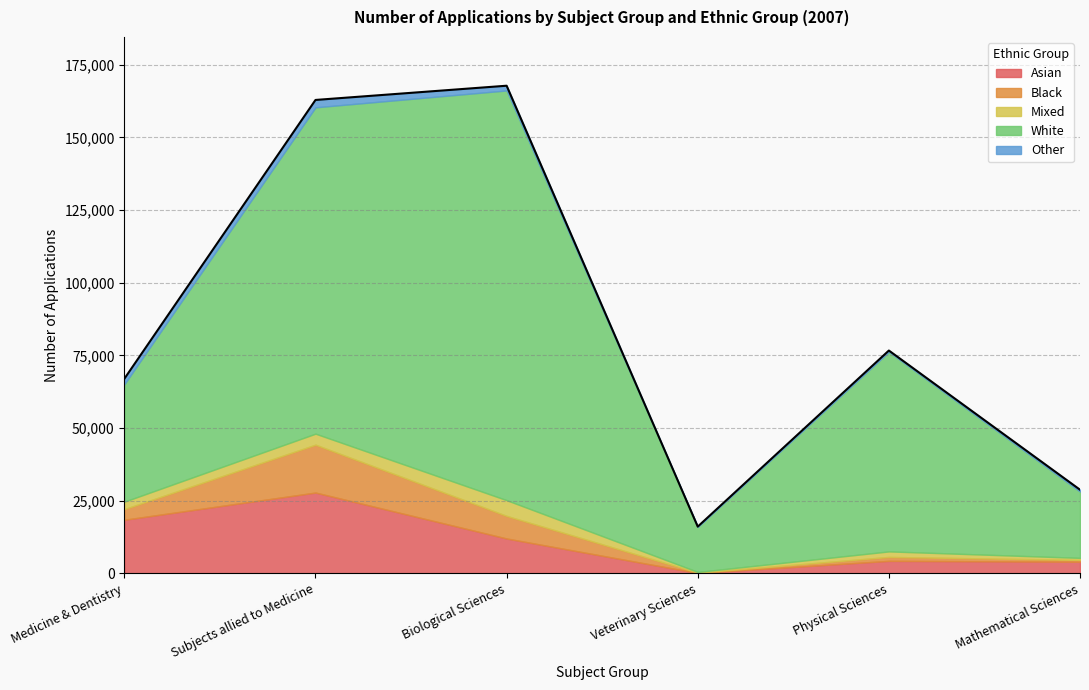

At how many categories does at least one series exceed 7575?

6